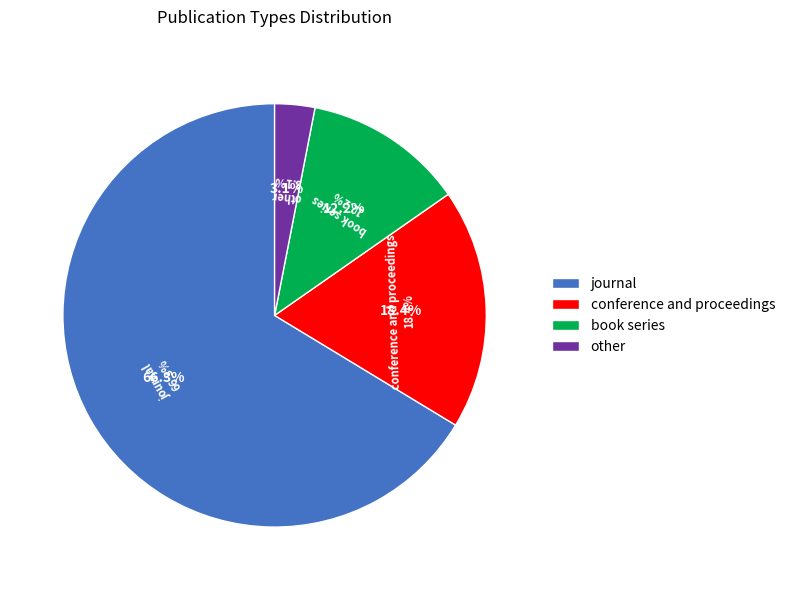

Does conference and proceedings account for over 50% of the chart?

No